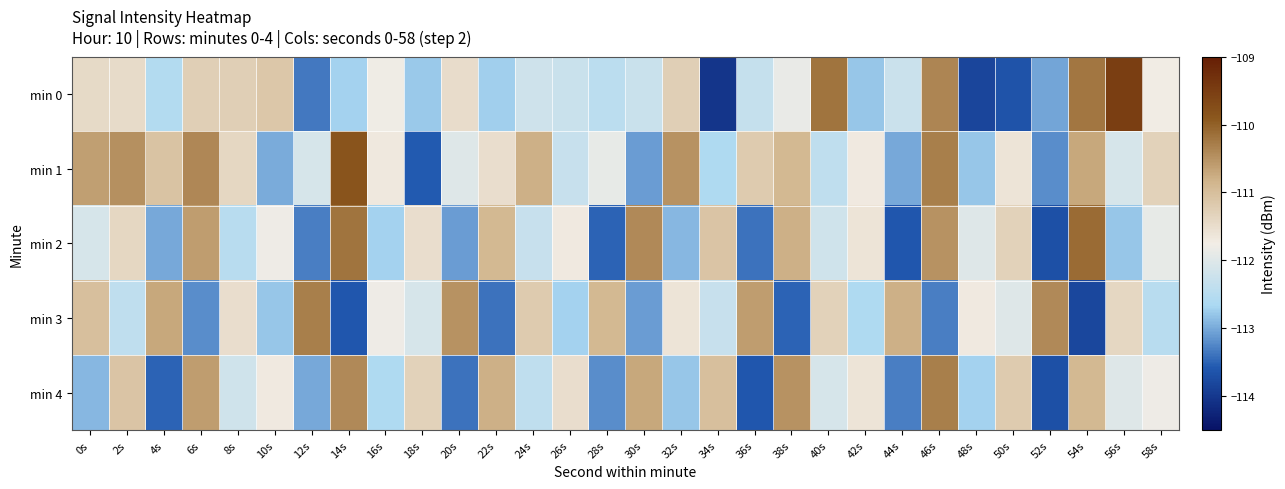

Reading right to left, extract all data points from this chart.

min 0: 58s=-111.7	56s=-109.5	54s=-110.2	52s=-113.0	50s=-113.7	48s=-113.8	46s=-110.4	44s=-112.3	42s=-112.8	40s=-110.2	38s=-111.9	36s=-112.3	34s=-114.0	32s=-111.3	30s=-112.3	28s=-112.5	26s=-112.3	24s=-112.2	22s=-112.7	20s=-111.5	18s=-112.8	16s=-111.8	14s=-112.7	12s=-113.4	10s=-111.1	8s=-111.3	6s=-111.3	4s=-112.6	2s=-111.5	0s=-111.4
min 1: 58s=-111.3	56s=-112.1	54s=-110.7	52s=-113.2	50s=-111.6	48s=-112.8	46s=-110.3	44s=-113.0	42s=-111.7	40s=-112.4	38s=-110.9	36s=-111.2	34s=-112.6	32s=-110.5	30s=-113.1	28s=-111.9	26s=-112.3	24s=-110.8	22s=-111.5	20s=-112.0	18s=-113.6	16s=-111.7	14s=-109.8	12s=-112.1	10s=-113.0	8s=-111.4	6s=-110.4	4s=-111.1	2s=-110.5	0s=-110.6
min 2: 58s=-111.9	56s=-112.8	54s=-110.1	52s=-113.7	50s=-111.3	48s=-112.0	46s=-110.5	44s=-113.6	42s=-111.6	40s=-112.2	38s=-110.8	36s=-113.4	34s=-111.1	32s=-112.9	30s=-110.4	28s=-113.5	26s=-111.7	24s=-112.3	22s=-110.9	20s=-113.1	18s=-111.5	16s=-112.7	14s=-110.2	12s=-113.3	10s=-111.8	8s=-112.5	6s=-110.6	4s=-113.0	2s=-111.4	0s=-112.1
min 3: 58s=-112.5	56s=-111.4	54s=-113.8	52s=-110.4	50s=-112.0	48s=-111.7	46s=-113.3	44s=-110.8	42s=-112.6	40s=-111.3	38s=-113.5	36s=-110.6	34s=-112.3	32s=-111.6	30s=-113.1	28s=-110.9	26s=-112.7	24s=-111.2	22s=-113.4	20s=-110.5	18s=-112.1	16s=-111.8	14s=-113.6	12s=-110.3	10s=-112.8	8s=-111.5	6s=-113.2	4s=-110.7	2s=-112.4	0s=-111.0
min 4: 58s=-111.8	56s=-112.0	54s=-110.9	52s=-113.7	50s=-111.2	48s=-112.7	46s=-110.3	44s=-113.3	42s=-111.6	40s=-112.1	38s=-110.5	36s=-113.6	34s=-111.0	32s=-112.8	30s=-110.7	28s=-113.2	26s=-111.5	24s=-112.4	22s=-110.8	20s=-113.4	18s=-111.3	16s=-112.6	14s=-110.4	12s=-113.0	10s=-111.7	8s=-112.2	6s=-110.6	4s=-113.5	2s=-111.1	0s=-112.9